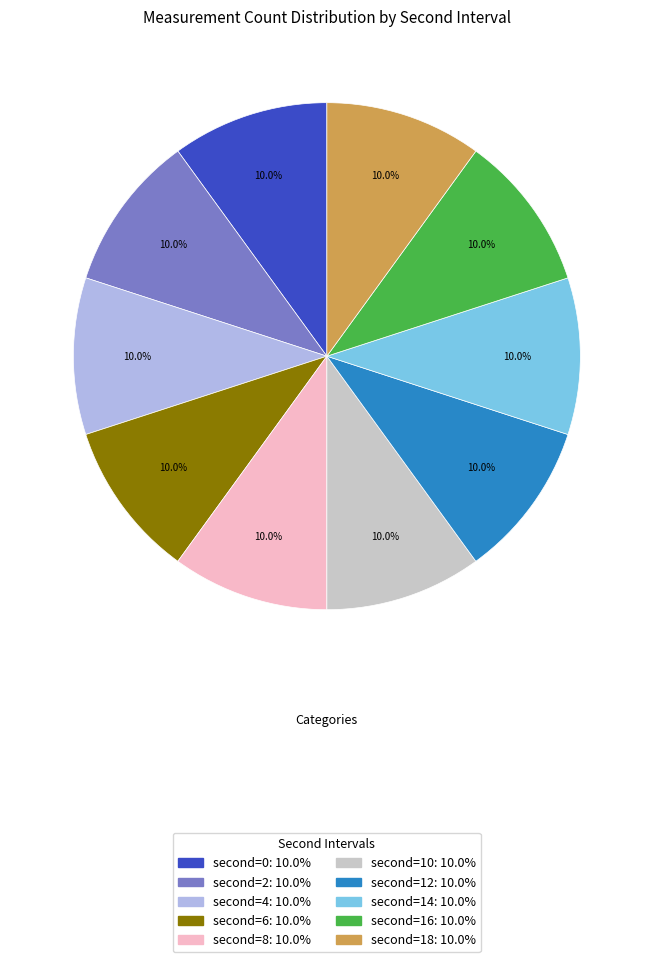

How many segments does this pie chart have?

10